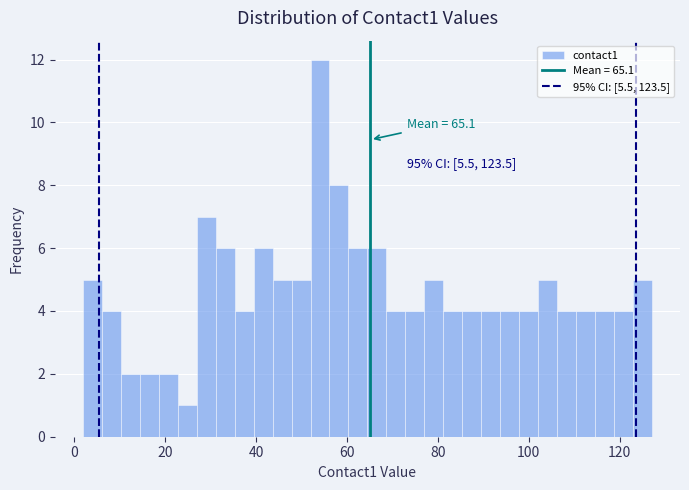

Around what value on the x-axis is the tallest bar? Give the approximate position of its centre, as read against the axis.

54